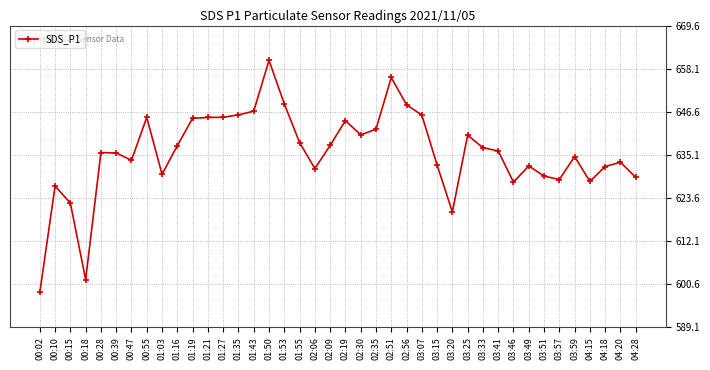

How many lines are shown in the chart?

1